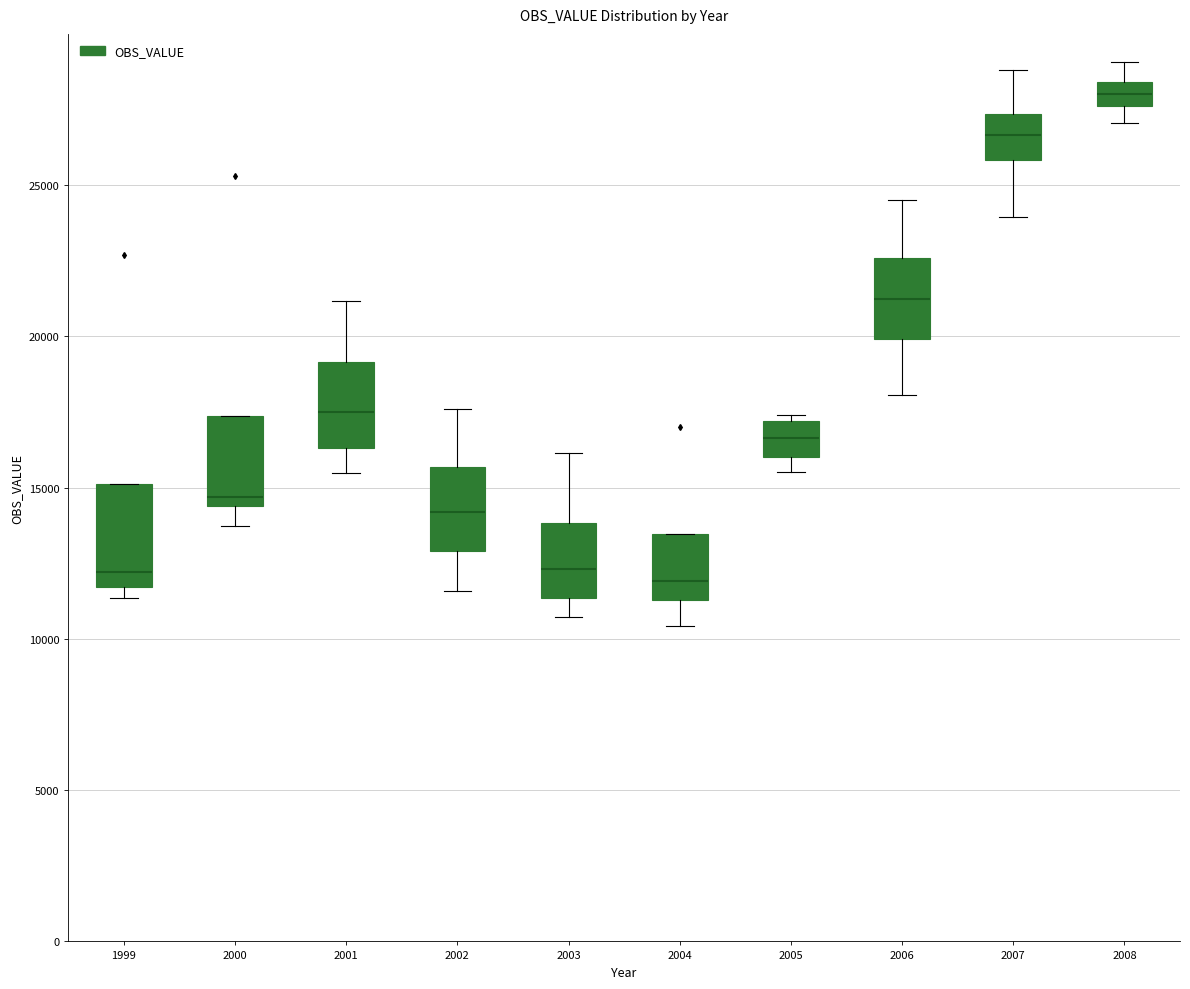

Where is the upper edge of the box at x = 1999 on the y-axis? The values are not printed on the chart, so give them approximately, as read against the axis.

15000